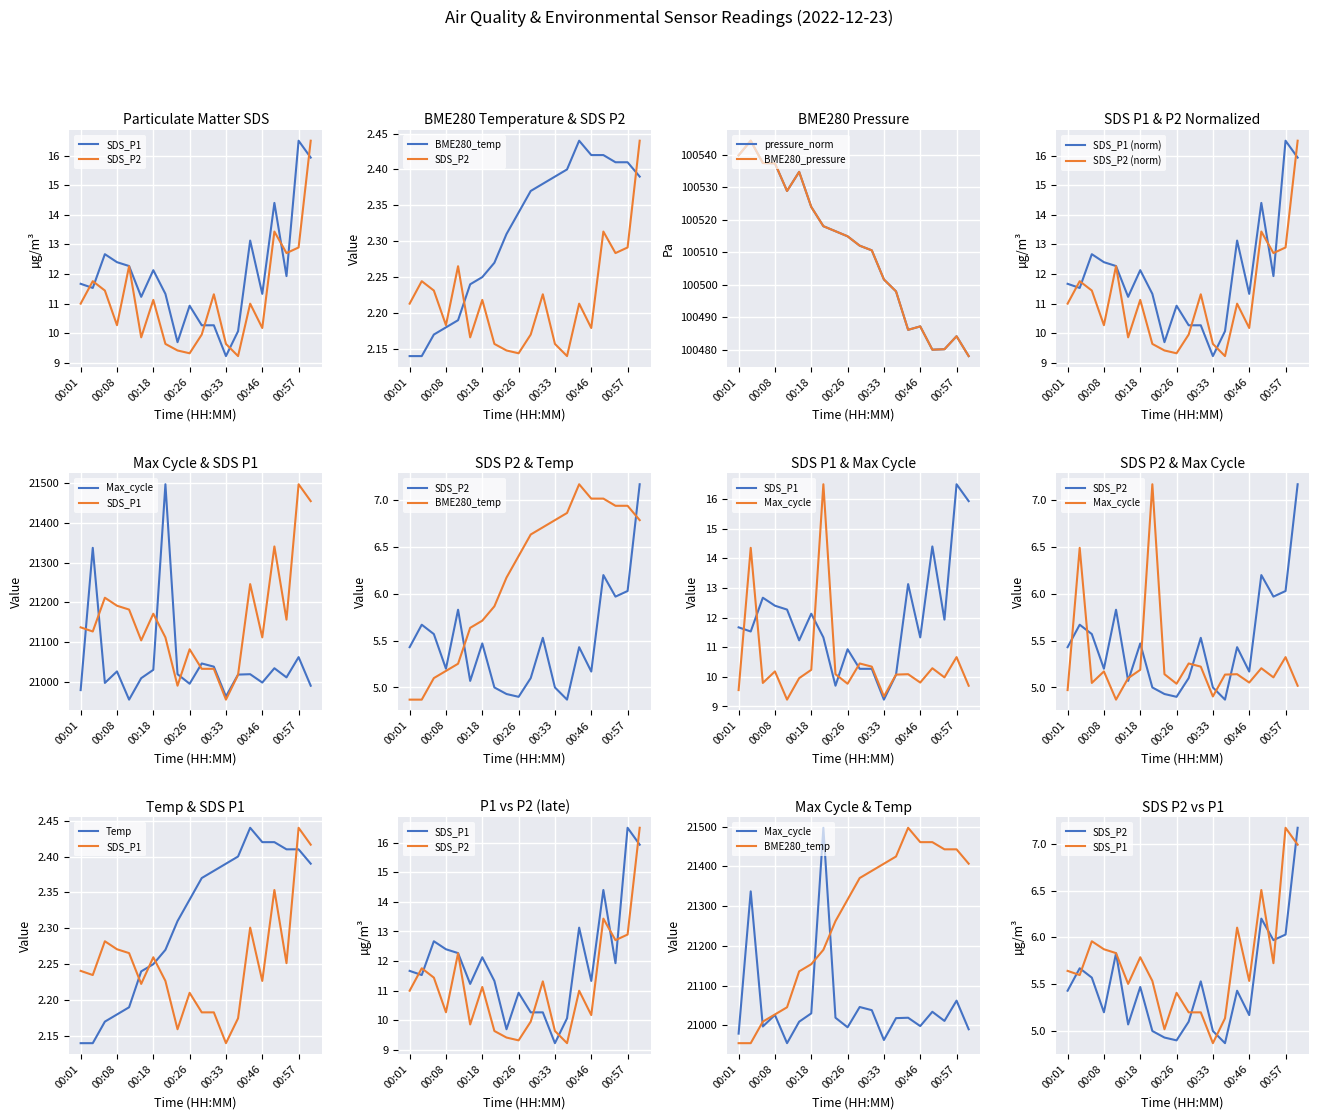

Where does the Max_cycle series first go above 21019?

00:03